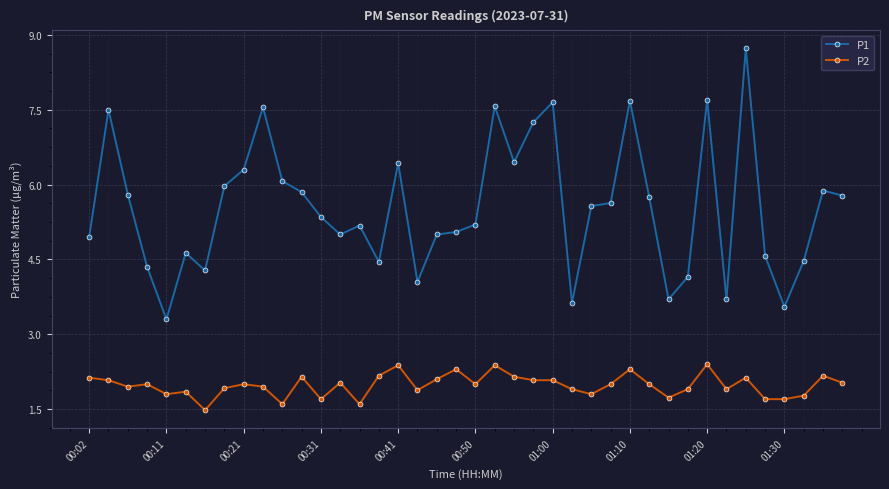

What is the average value of the P2 series?

2.0